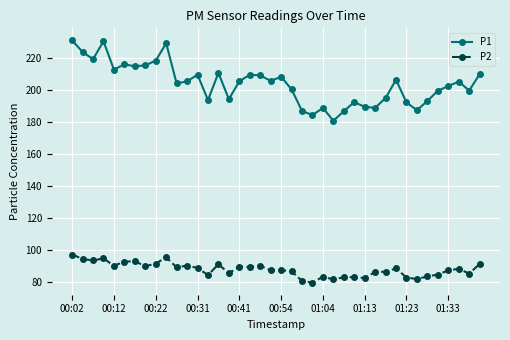

Which series has the largest range (max minus min)?

P1